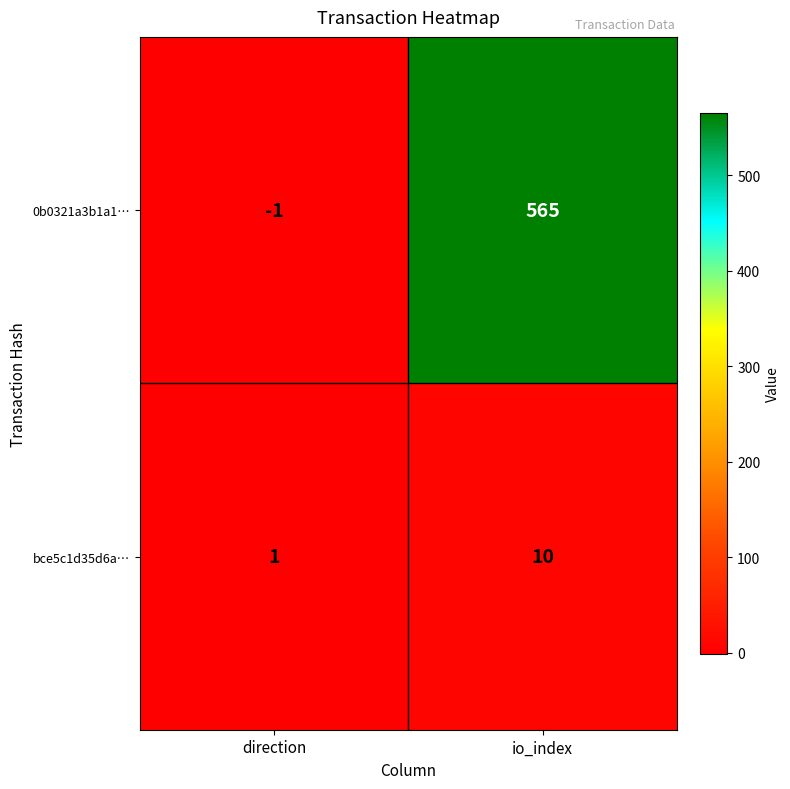

Is the value of bce5c1d35d6a… at direction greater than the value of 0b0321a3b1a1… at io_index?

No